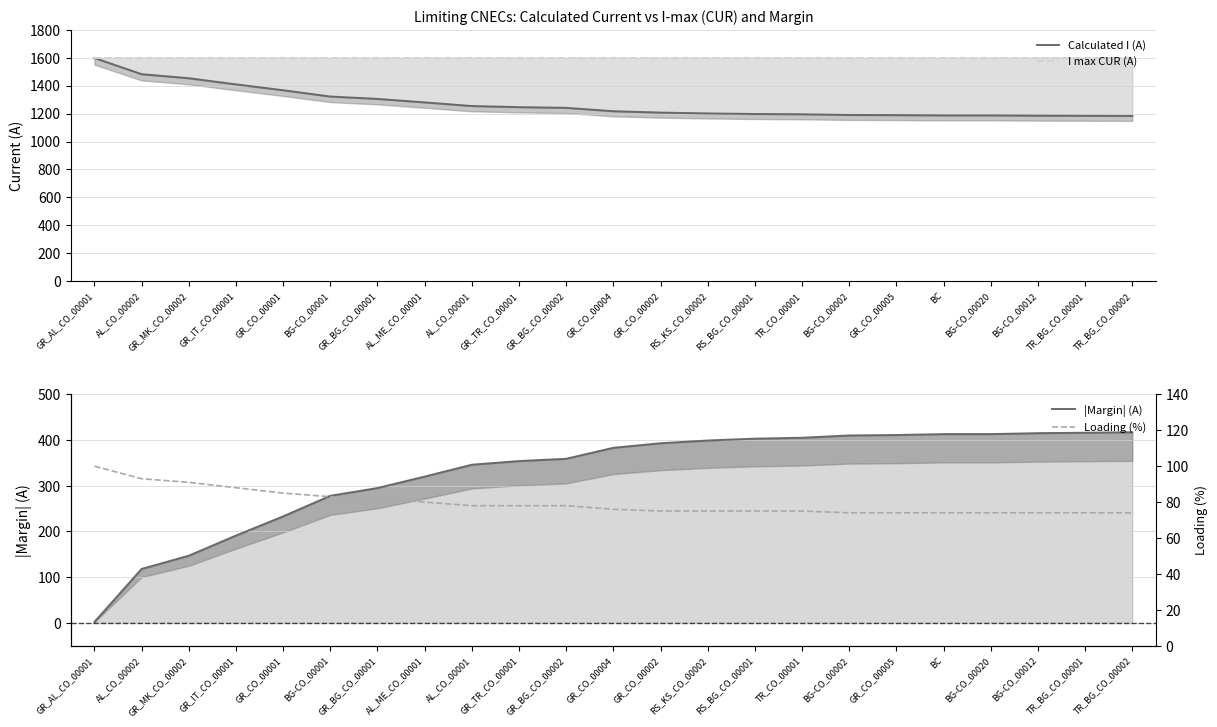

How many lines are shown in the chart?

4